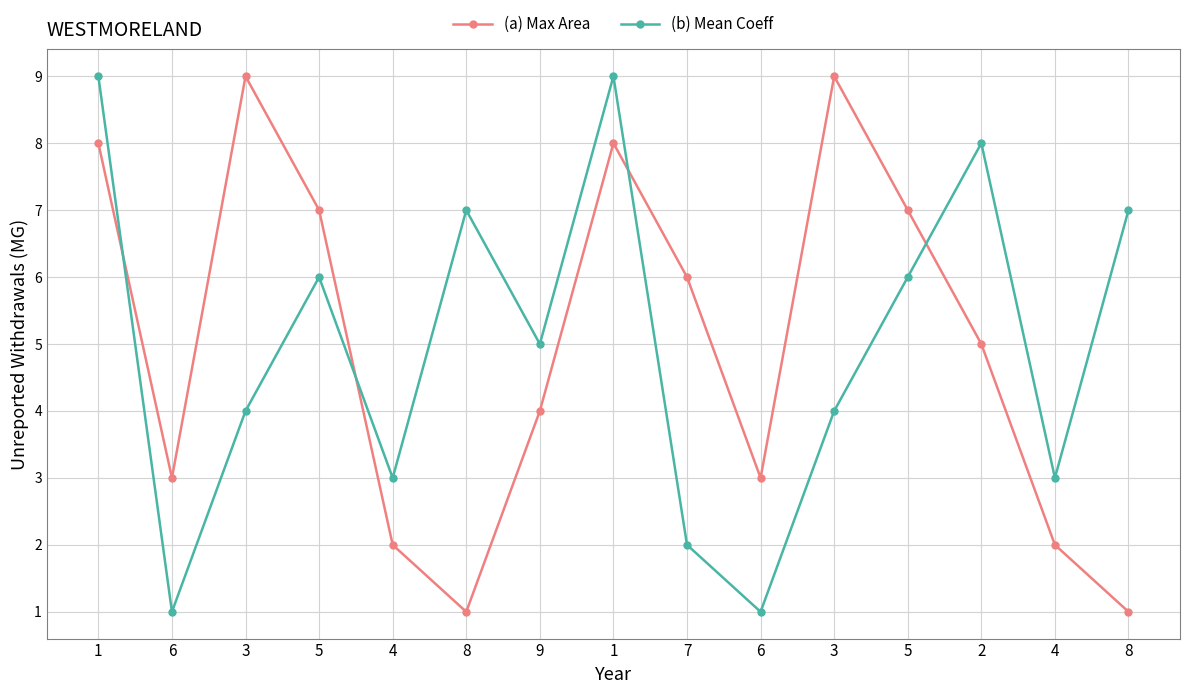

Which series has the largest total across all categories?

(a) Max Area